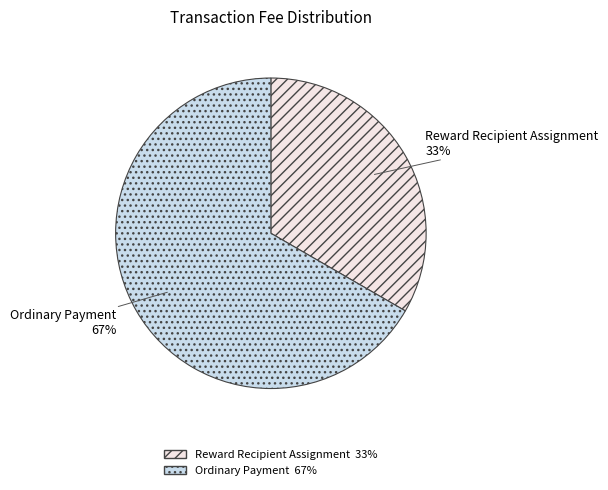

How many slices are in this pie chart?

2